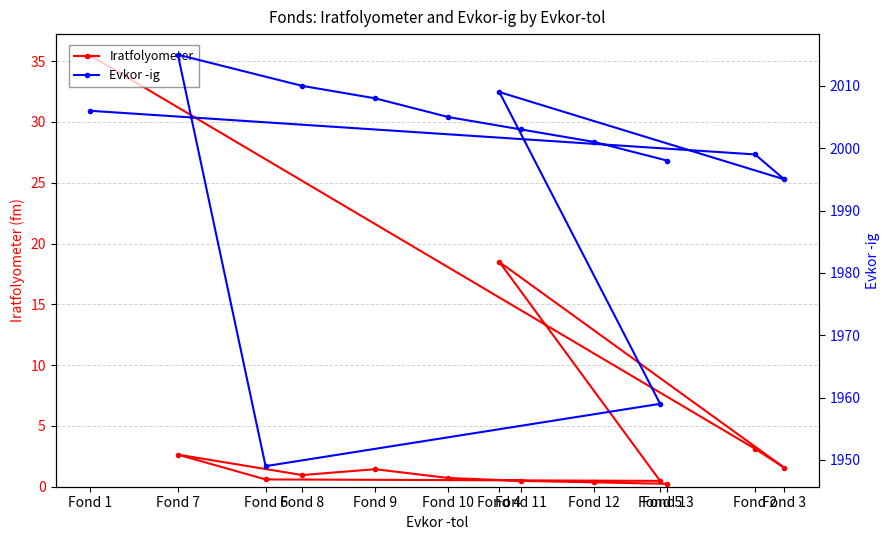

Reading left to right, list all the values displayed in this chart.

Iratfolyometer: 35.5	3.1	1.6	18.5	0.5	0.6	2.6	1.0	1.4	0.7	0.5	0.4	0.2
Evkor -ig: 2006.0	1999.0	1995.0	2009.0	1959.0	1949.0	2015.0	2010.0	2008.0	2005.0	2003.0	2001.0	1998.0